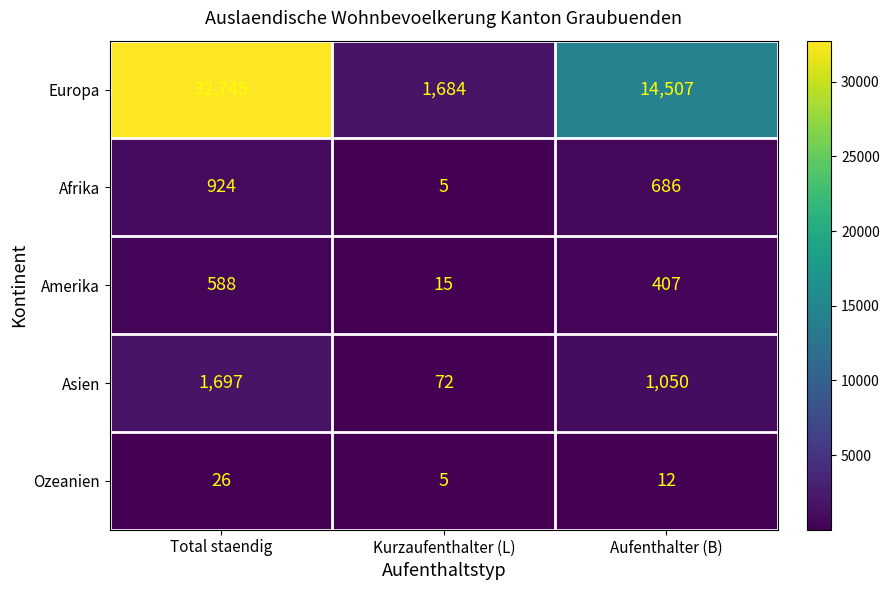

Reading left to right, list all the values displayed in this chart.

Europa: Total staendig=32745	Kurzaufenthalter (L)=1684	Aufenthalter (B)=14507
Afrika: Total staendig=924	Kurzaufenthalter (L)=5	Aufenthalter (B)=686
Amerika: Total staendig=588	Kurzaufenthalter (L)=15	Aufenthalter (B)=407
Asien: Total staendig=1697	Kurzaufenthalter (L)=72	Aufenthalter (B)=1050
Ozeanien: Total staendig=26	Kurzaufenthalter (L)=5	Aufenthalter (B)=12